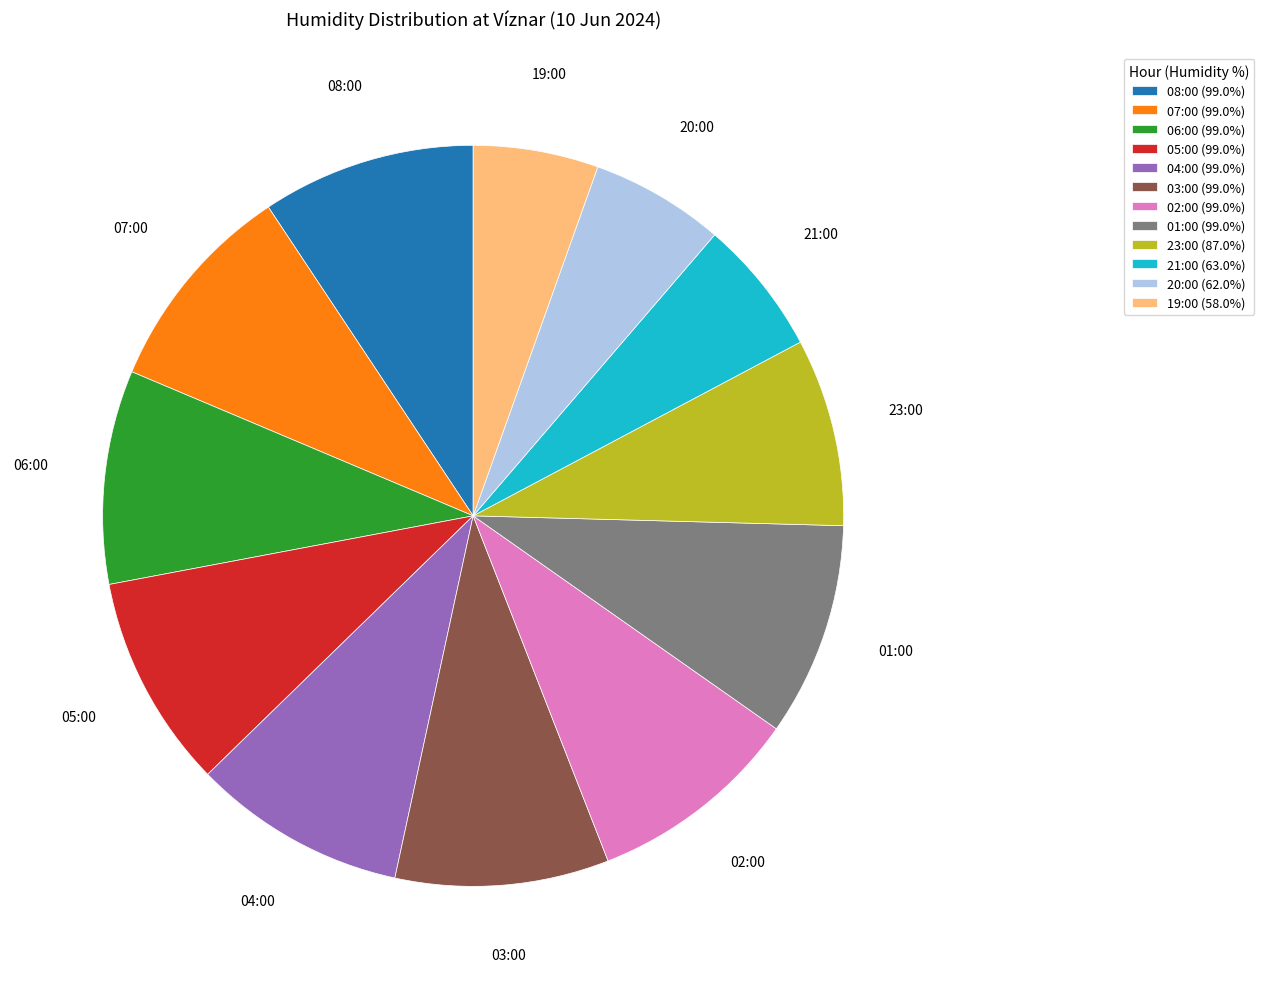

Is 06:00 (99.0%) the majority of the pie?

No